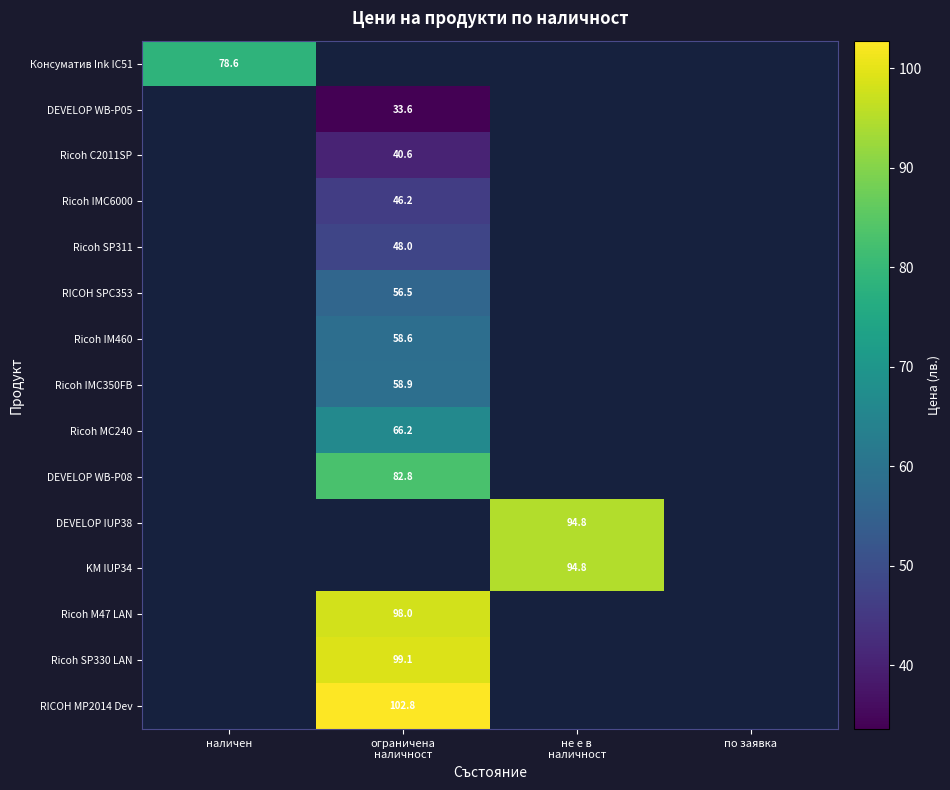

How many values in Ricoh MC240 are above zero?

1